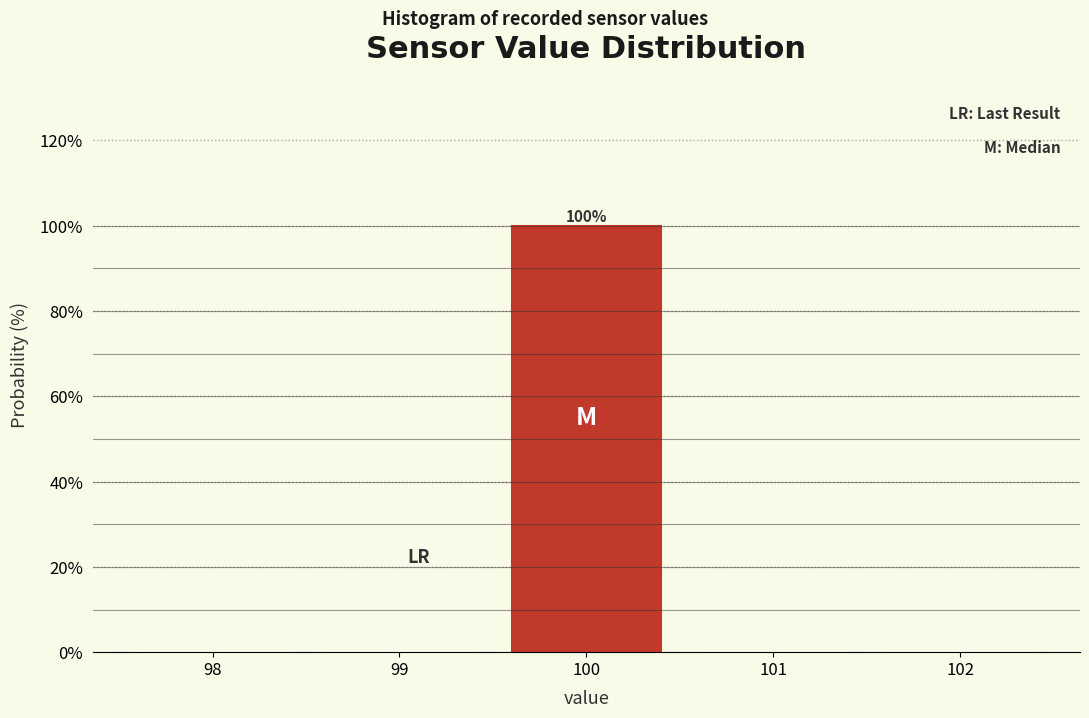

Which range on the x-axis has the tallest bar?

99.5 to 100.5